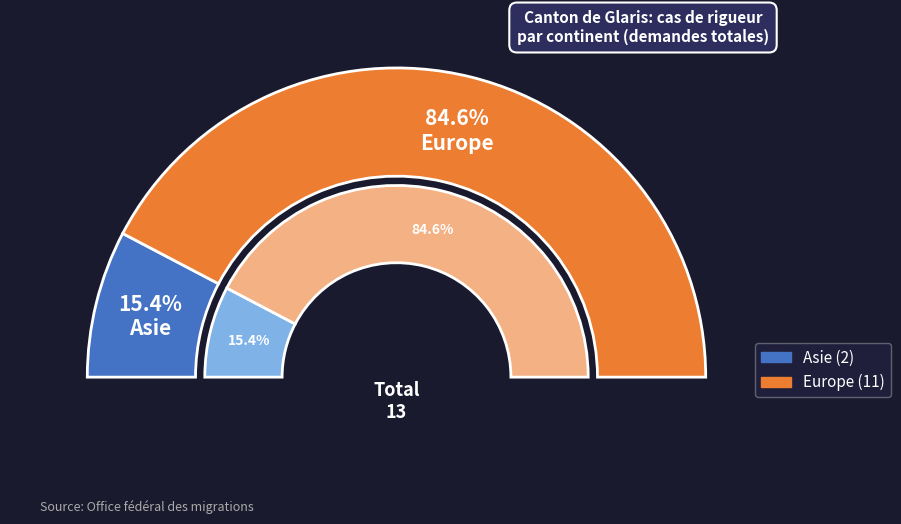

Rank the categories by value from lowest to highest.

Asie, Europe